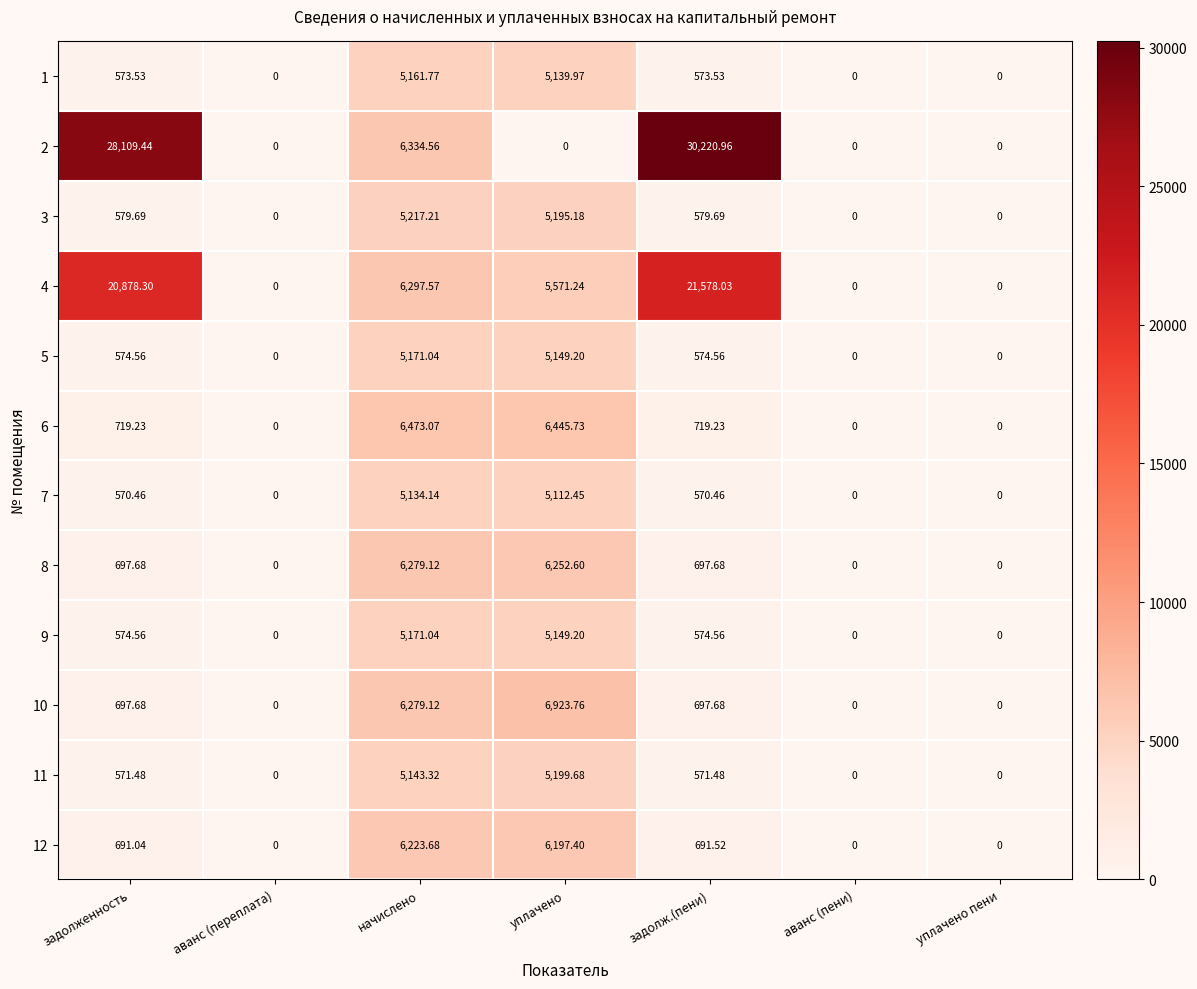

Which category has the highest value across all series?

задолж.(пени)